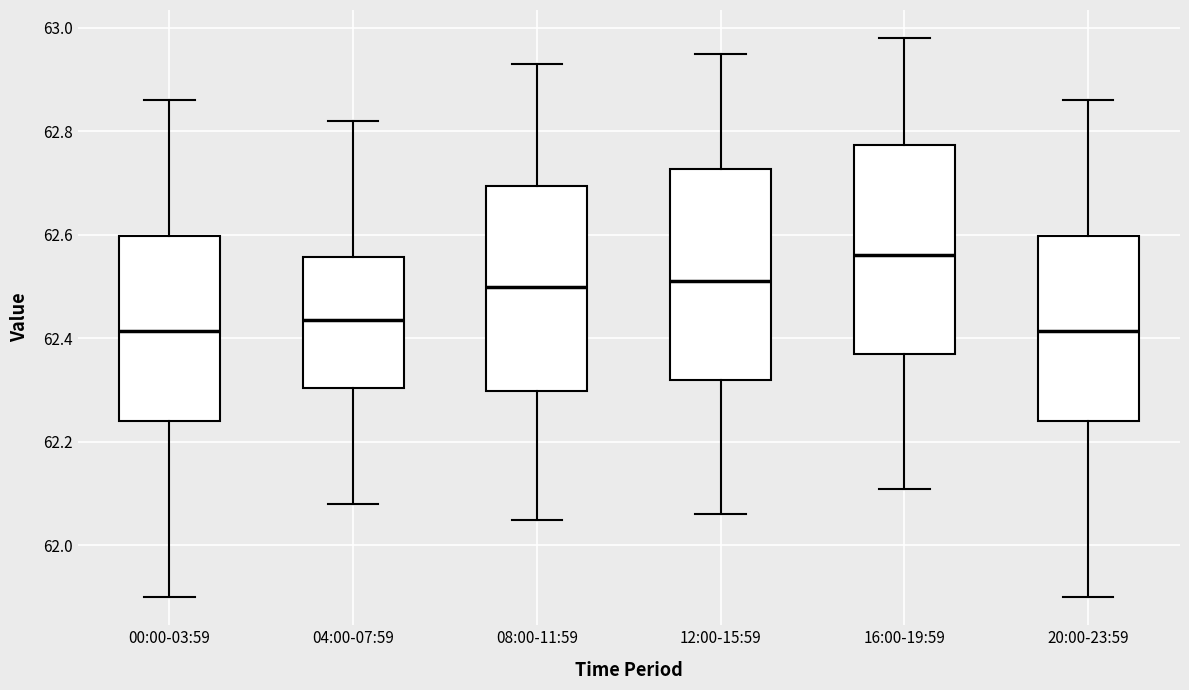

Reading left to right, read every box against the y-axis: the position of its median line, the range the box covers, and the ends of its whiskers. The values are not printed on the chart, so give them approximately, as read against the axis.

00:00-03:59: median 62.42, box 62.24 to 62.60, whiskers 61.90 to 62.86
04:00-07:59: median 62.44, box 62.30 to 62.56, whiskers 62.08 to 62.82
08:00-11:59: median 62.50, box 62.30 to 62.70, whiskers 62.06 to 62.94
12:00-15:59: median 62.52, box 62.32 to 62.72, whiskers 62.06 to 62.96
16:00-19:59: median 62.56, box 62.38 to 62.78, whiskers 62.12 to 62.98
20:00-23:59: median 62.42, box 62.24 to 62.60, whiskers 61.90 to 62.86